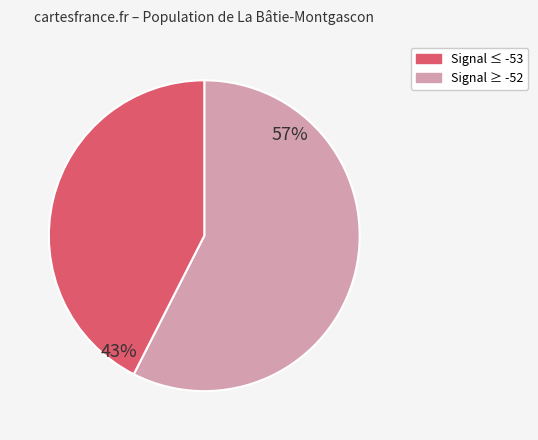

Is there any slice that represents more than half of the pie?

Yes